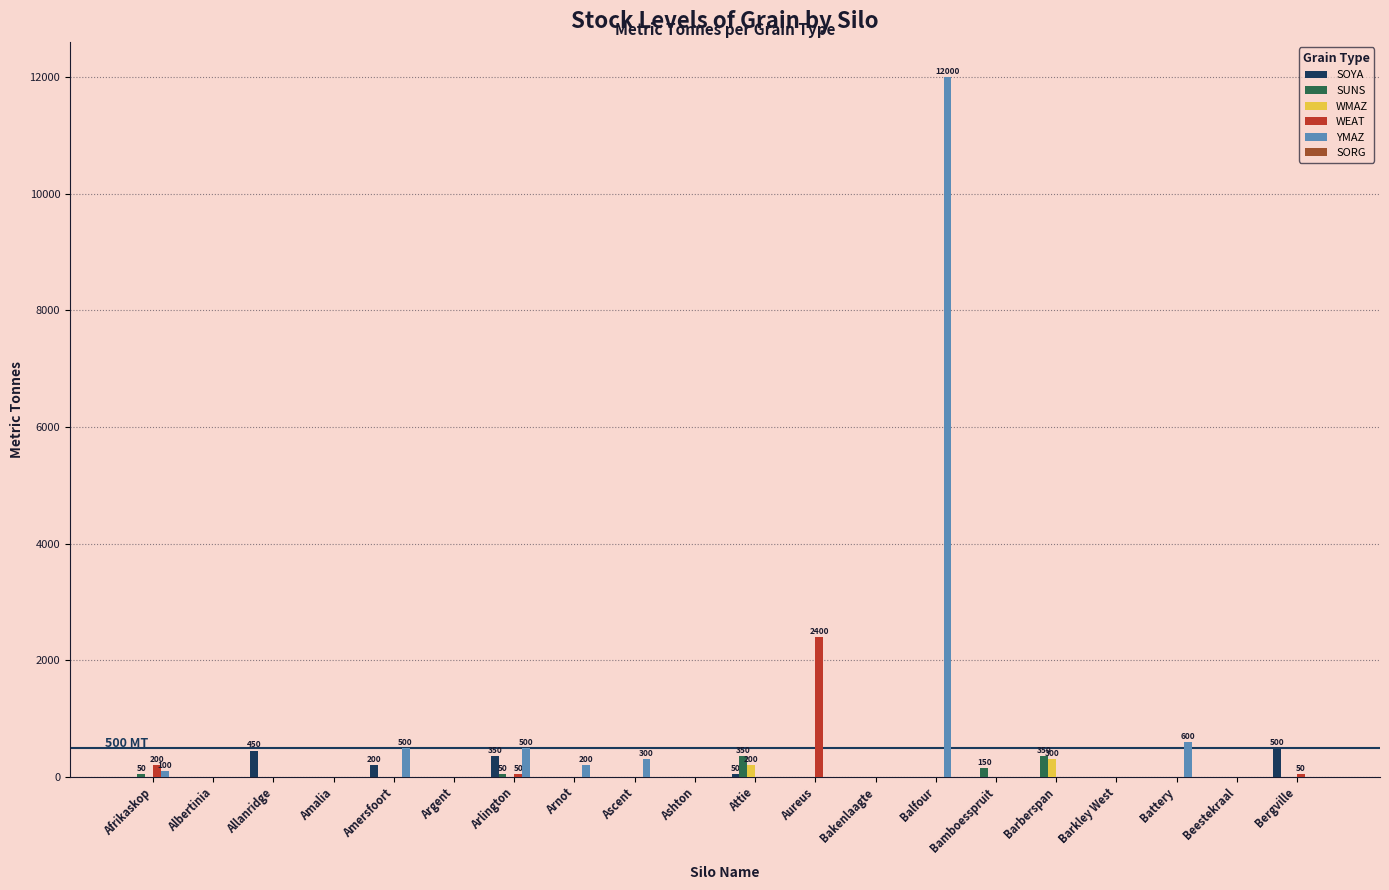

What is the sum of all YMAZ values?

14200